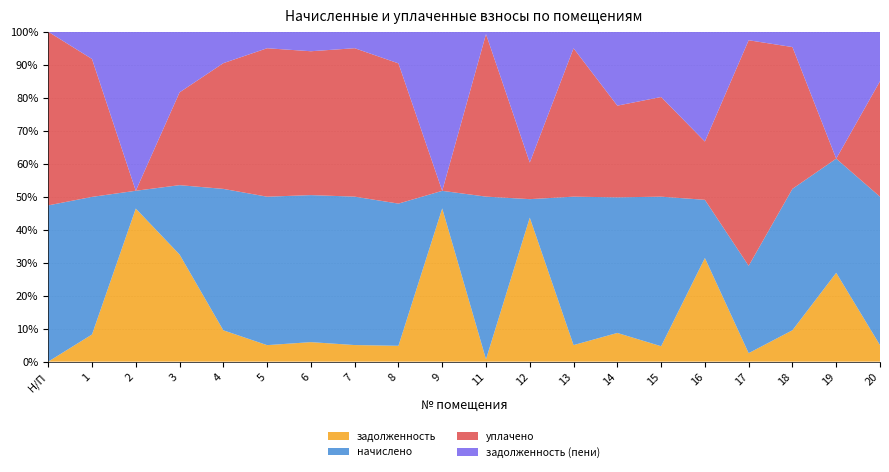

Reading left to right, list all the values displayed in this chart.

задолженность: 0.0	564.8	29265.5	2874.5	764.5	310.0	441.8	205.9	384.0	24168.4	27.7	27094.1	308.4	724.4	195.9	6424.6	268.8	758.5	1460.5	382.8
начислено: 5101.2	2860.7	3404.7	1860.3	3451.5	2790.4	3328.7	1842.8	3445.7	2772.9	1883.7	3480.8	2767.1	3422.2	1901.2	3609.4	2761.2	3416.4	1877.8	3445.7
уплачено: 5668.0	2867.1	0.0	2489.0	3068.1	2790.4	3257.2	1842.9	3398.0	0.0	1882.0	6889.7	2765.4	2314.8	1266.7	3613.0	7130.8	3425.3	0.0	2679.9
задолженность (пени): 0.0	566.3	30400.4	1626.6	766.9	310.0	441.4	204.4	766.6	25092.7	27.6	24608.5	308.5	1865.1	829.7	6807.8	268.8	369.9	2086.5	1148.5